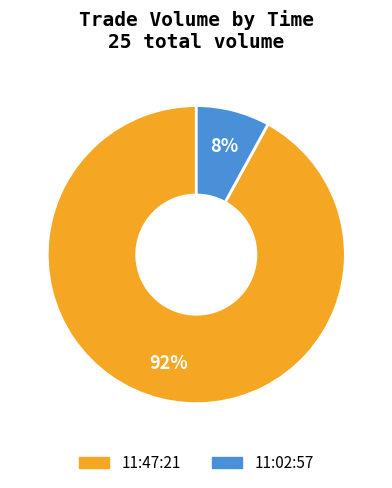

Which slice is the smallest?

11:02:57